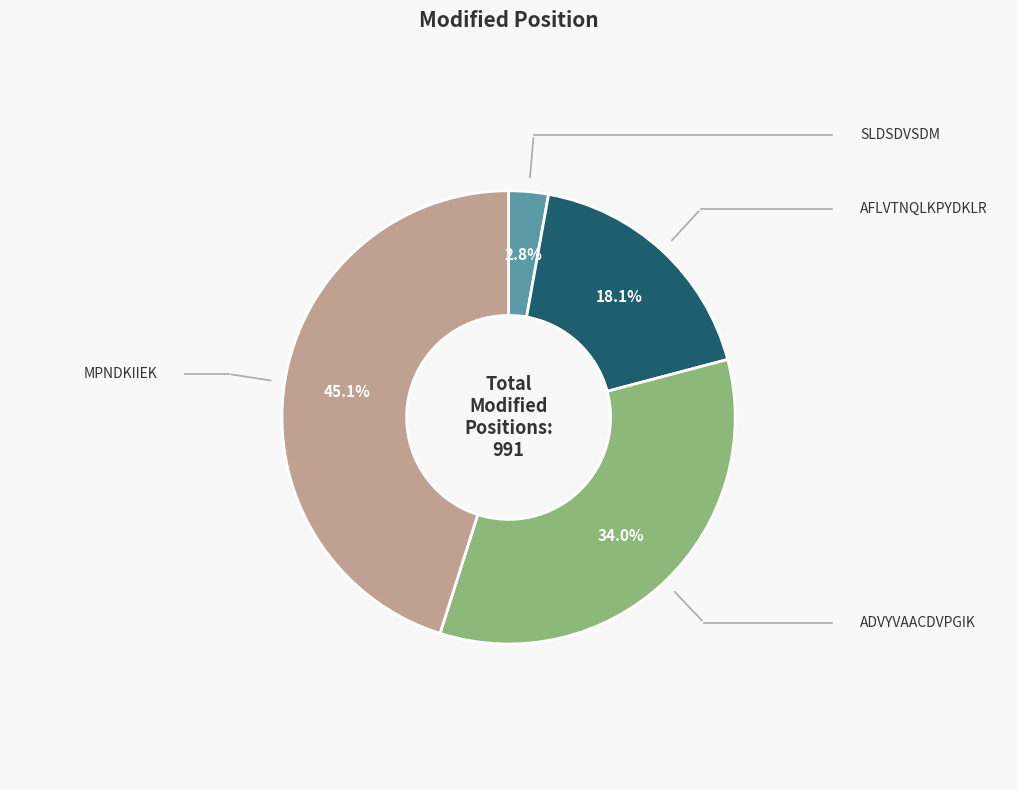

What percentage is NOT represented by SLDSDVSDM?

97.2%